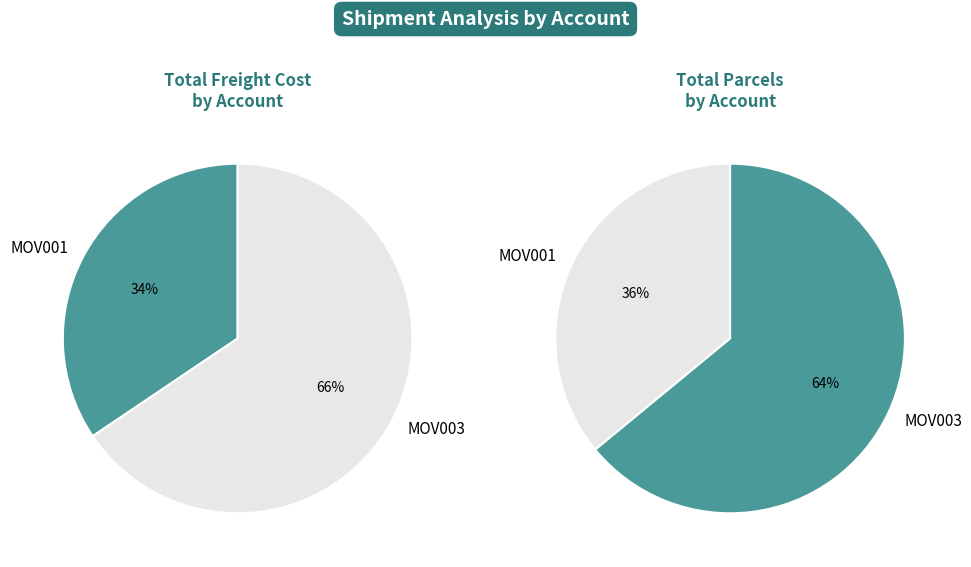

Is there any slice that represents more than half of the pie?

Yes